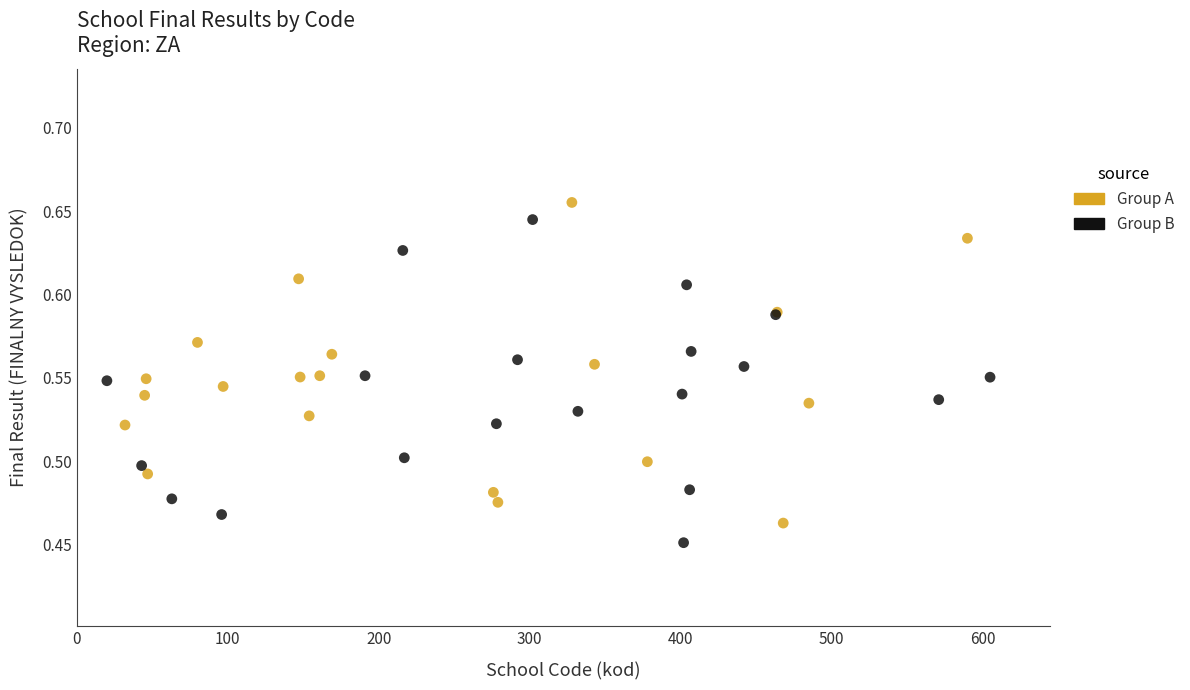

Which series has the widest spread of Y values?

Group B